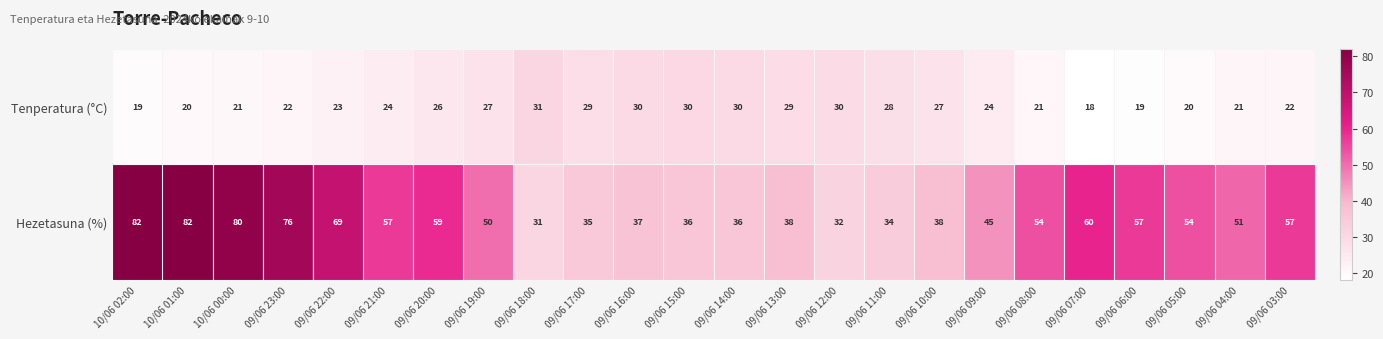

What is the difference between the highest and lowest values at 09/06 09:00?

21